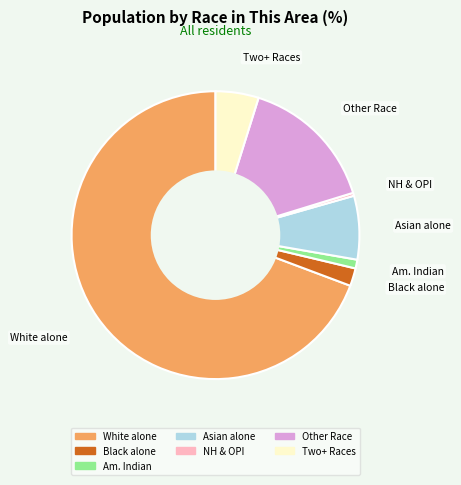

Is there a majority slice in this chart?

Yes